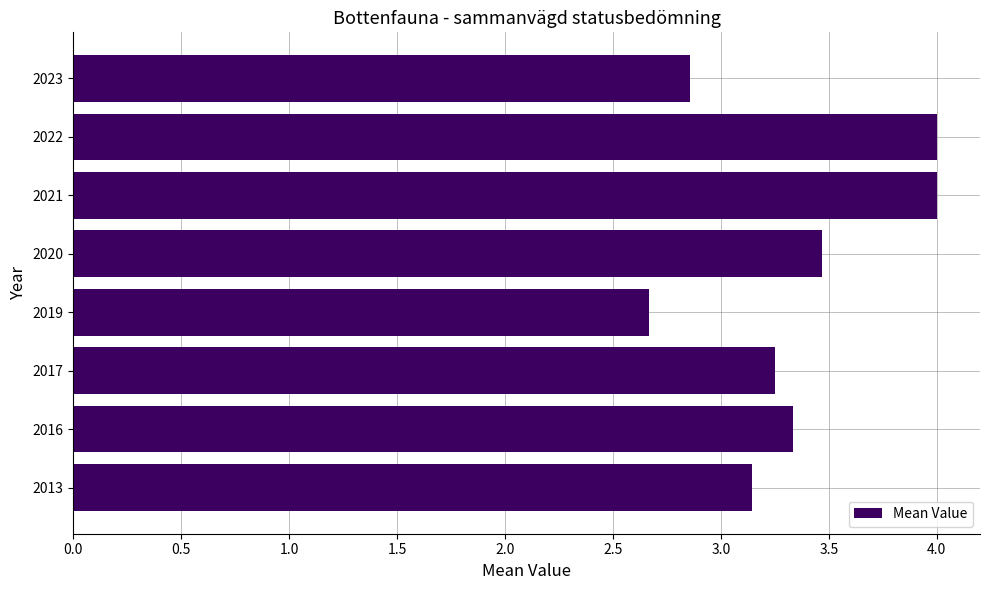

What is the average value?

3.3